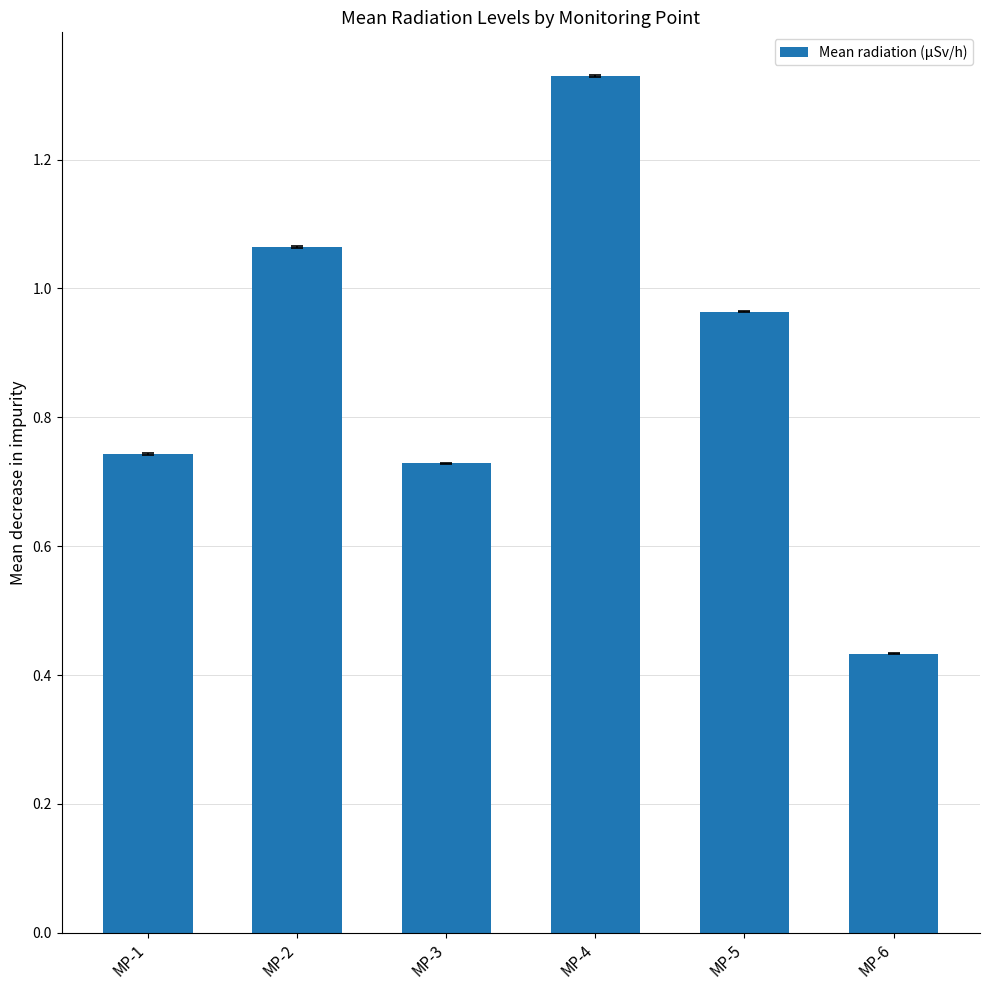

What is the difference between the maximum and second lowest values?

0.6